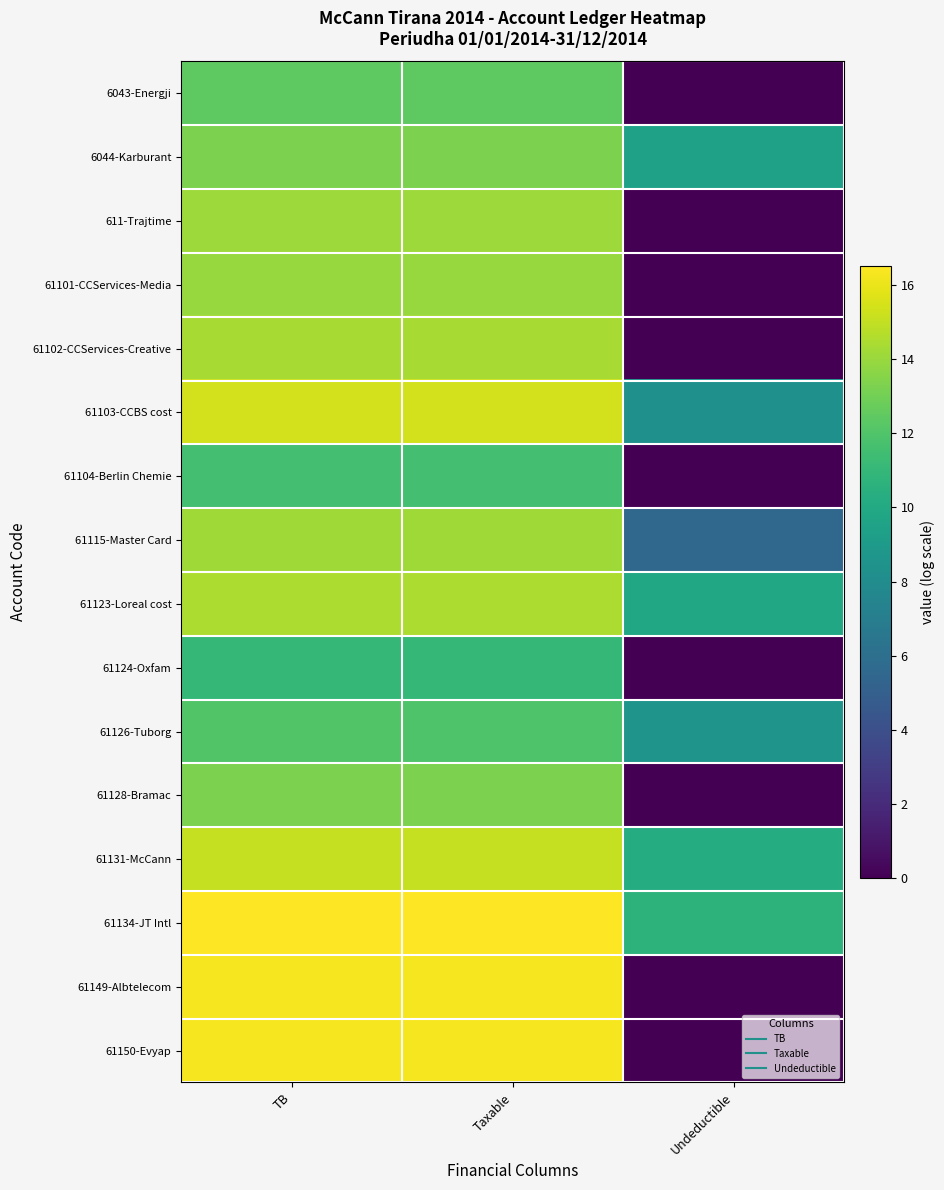

Reading left to right, what are all the values shown in this chart?

6043-Energji: TB=12.4	Taxable=12.4	Undeductible=0.0
6044-Karburant: TB=13.3	Taxable=13.3	Undeductible=9.5
611-Trajtime: TB=14.1	Taxable=14.1	Undeductible=0.0
61101-CCServices-Media: TB=14.0	Taxable=14.0	Undeductible=0.0
61102-CCServices-Creative: TB=14.4	Taxable=14.4	Undeductible=0.0
61103-CCBS cost: TB=15.4	Taxable=15.4	Undeductible=8.3
61104-Berlin Chemie: TB=11.6	Taxable=11.6	Undeductible=0.0
61115-Master Card: TB=14.2	Taxable=14.2	Undeductible=5.5
61123-Loreal cost: TB=14.5	Taxable=14.5	Undeductible=9.8
61124-Oxfam: TB=11.0	Taxable=11.0	Undeductible=0.0
61126-Tuborg: TB=12.0	Taxable=12.0	Undeductible=8.5
61128-Bramac: TB=13.2	Taxable=13.2	Undeductible=0.0
61131-McCann: TB=15.1	Taxable=15.1	Undeductible=10.2
61134-JT Intl: TB=16.5	Taxable=16.5	Undeductible=10.7
61149-Albtelecom: TB=16.3	Taxable=16.3	Undeductible=0.0
61150-Evyap: TB=16.3	Taxable=16.3	Undeductible=0.0